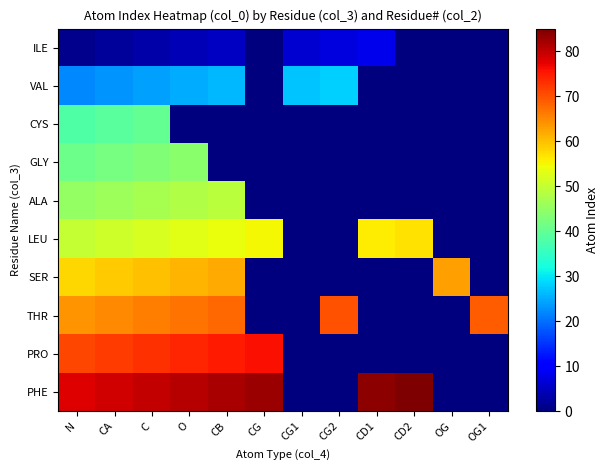

Between CD1 and OG1, which series saw the biggest shift?

PHE